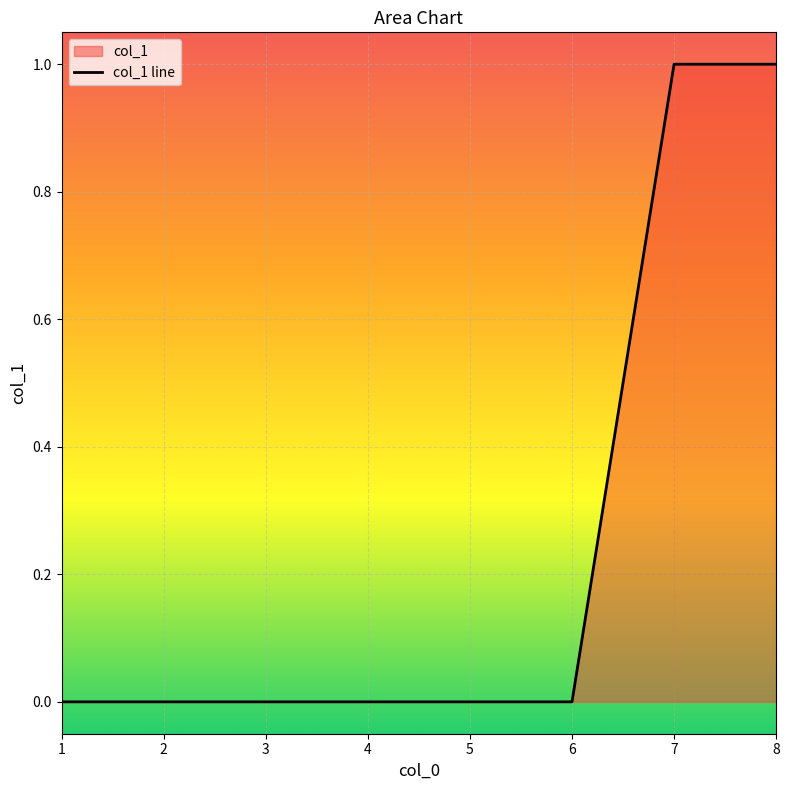

Which category has the highest value across all series?

7